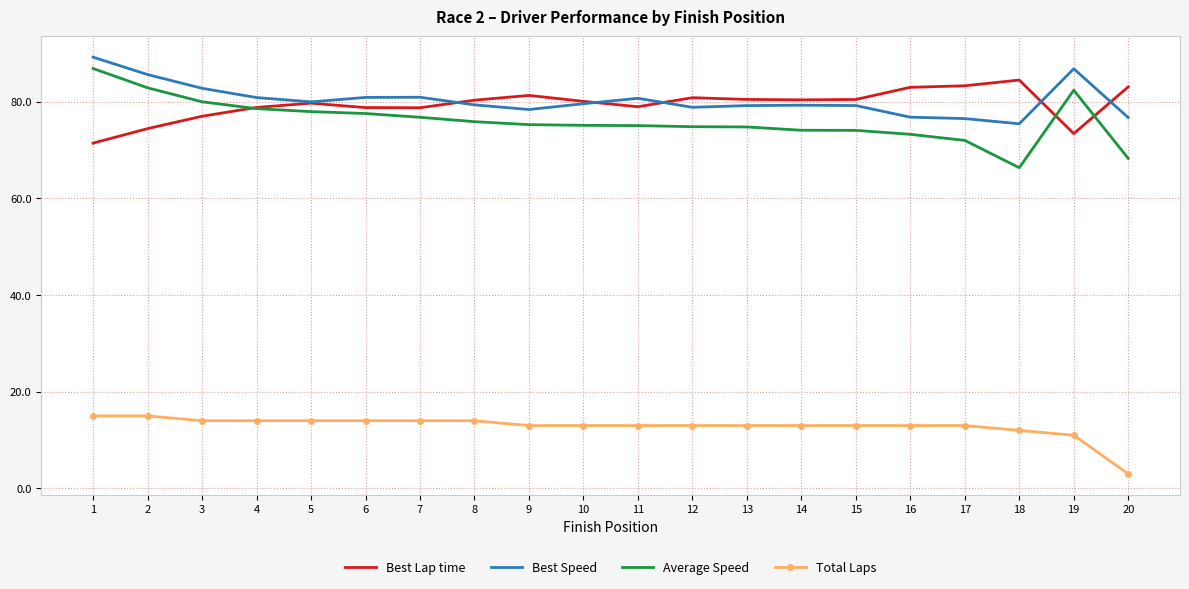

What is the difference between the highest and lowest values at 2?

70.6